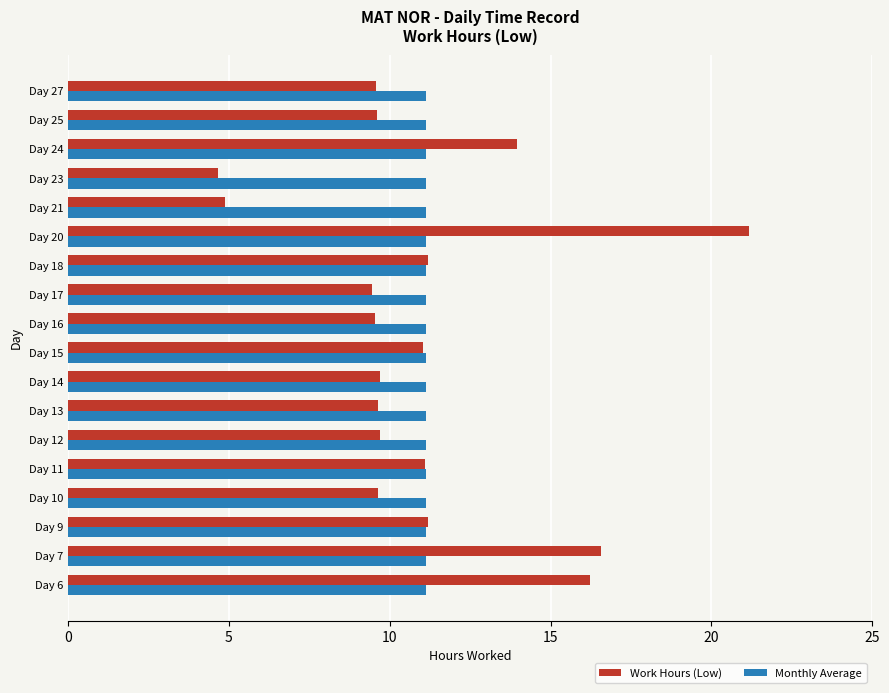

What is the smallest value displayed?

4.7